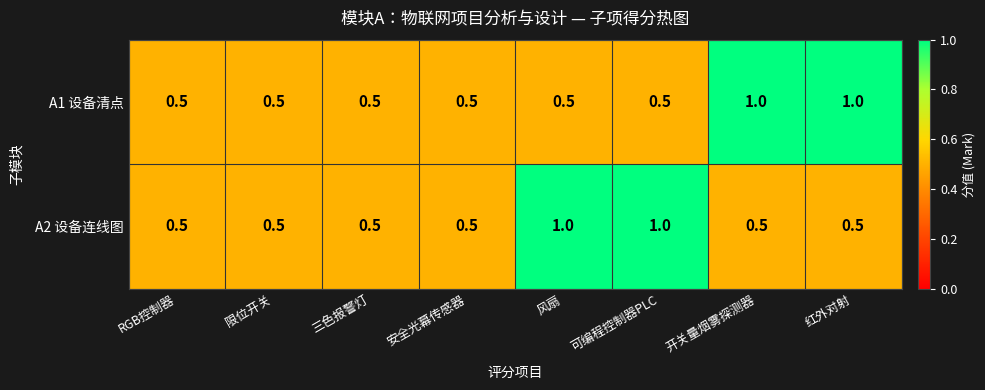

What is the average value of the A2 设备连线图 series?

0.6